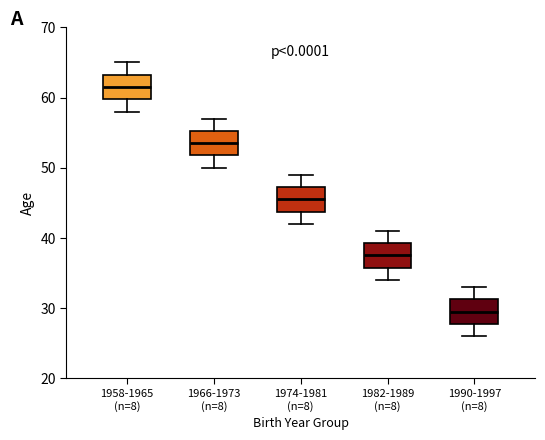

Reading left to right, transcribe this box plot: for each box, give where its median line is, the range the box spans, and where its two whiskers end, as read against the y-axis. The values are not printed on the chart, so give them approximately, as read against the axis.

1958-1965 (n=8): median 62, box 60 to 63, whiskers 58 to 65
1966-1973 (n=8): median 54, box 52 to 55, whiskers 50 to 57
1974-1981 (n=8): median 46, box 44 to 47, whiskers 42 to 49
1982-1989 (n=8): median 38, box 36 to 39, whiskers 34 to 41
1990-1997 (n=8): median 30, box 28 to 31, whiskers 26 to 33